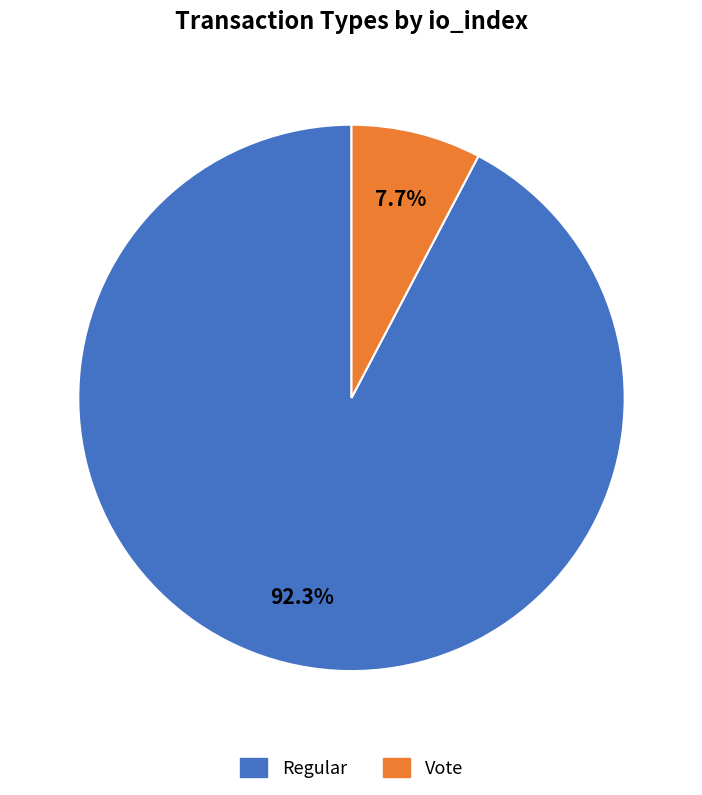

How much of the chart is everything except Regular?

7.7%